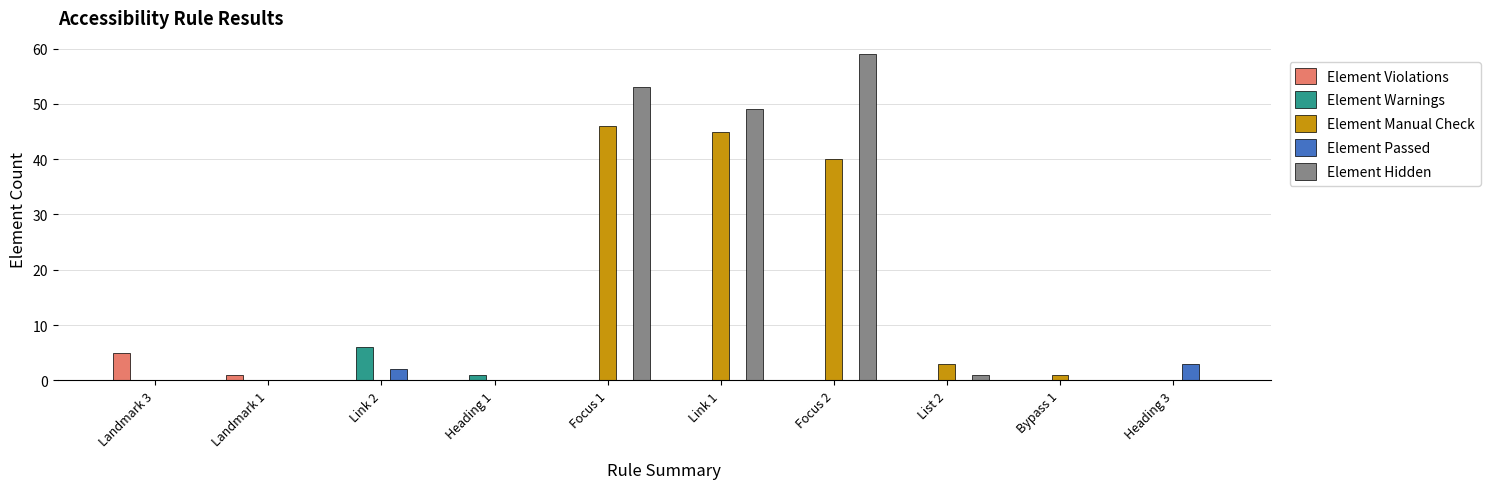

What is the maximum value for Element Manual Check?

46